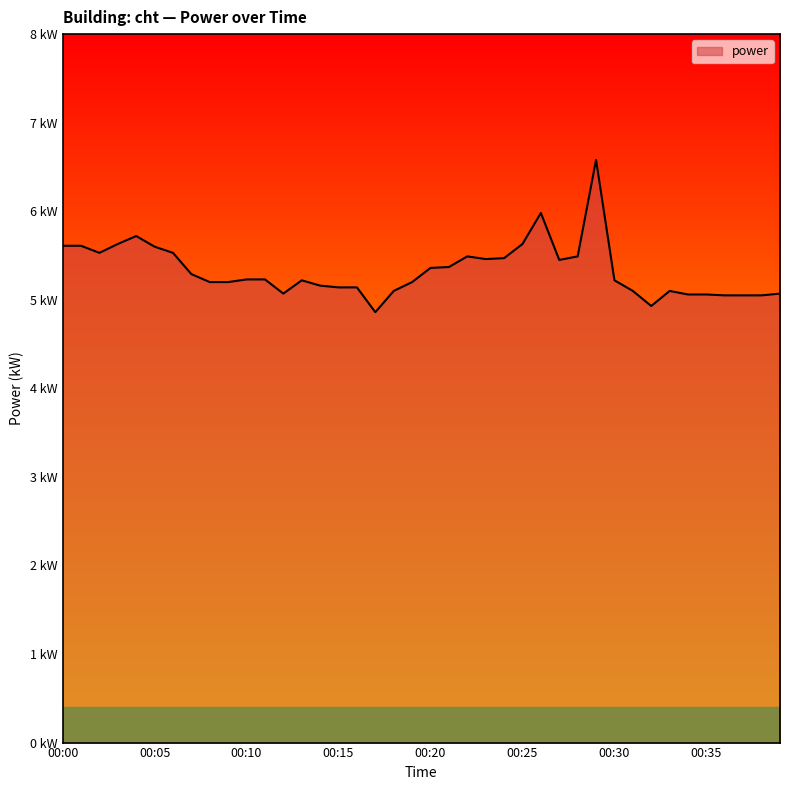

Reading left to right, what are all the values shown in this chart?

00:00=5.6	00:01=5.6	00:02=5.5	00:03=5.6	00:04=5.7	00:05=5.6	00:06=5.5	00:07=5.3	00:08=5.2	00:09=5.2	00:10=5.2	00:11=5.2	00:12=5.1	00:13=5.2	00:14=5.2	00:15=5.1	00:16=5.1	00:17=4.9	00:18=5.1	00:19=5.2	00:20=5.4	00:21=5.4	00:22=5.5	00:23=5.5	00:24=5.5	00:25=5.6	00:26=6.0	00:27=5.5	00:28=5.5	00:29=6.6	00:30=5.2	00:31=5.1	00:32=4.9	00:33=5.1	00:34=5.1	00:35=5.1	00:36=5.0	00:37=5.0	00:38=5.0	00:39=5.1